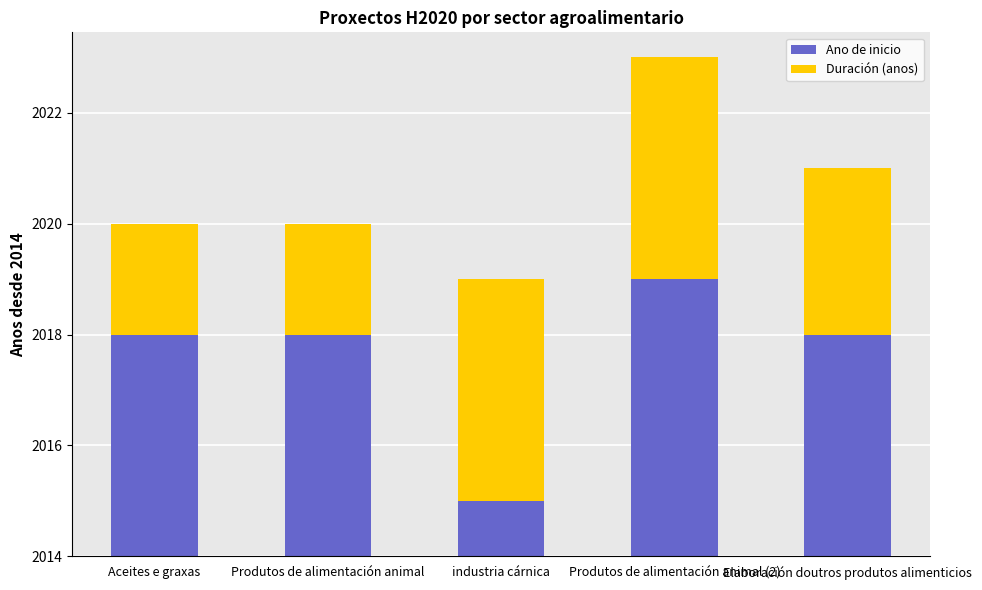

What are all the series names shown in the legend?

Ano de inicio, Duración (anos)